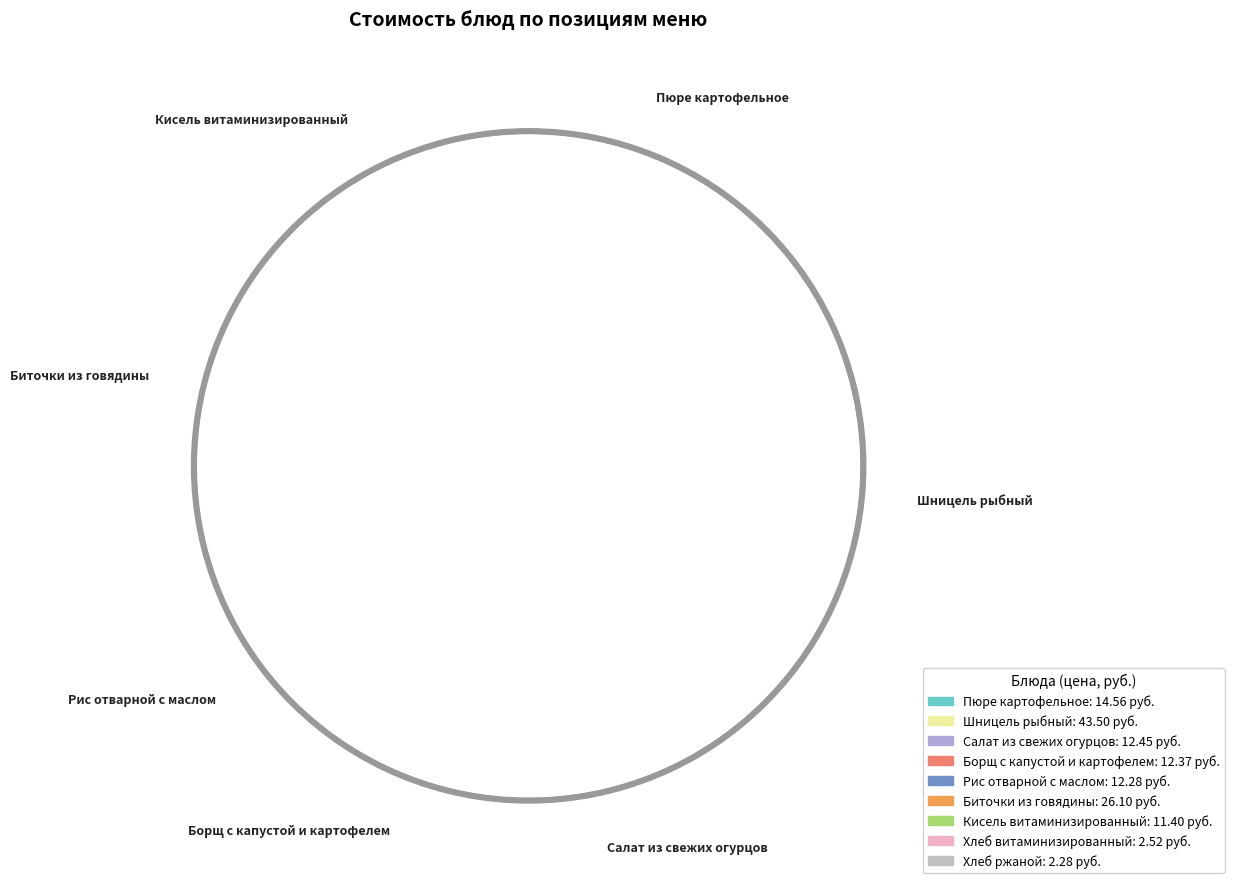

What is the change in value from Шницель рыбный to Кисель витаминизированный?

-32.1